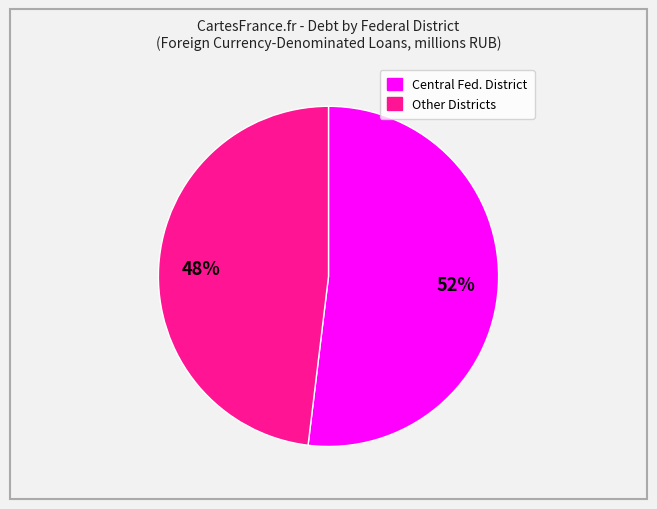

To the nearest percent, what is the difference between the largest and smallest slice percentages?

4%